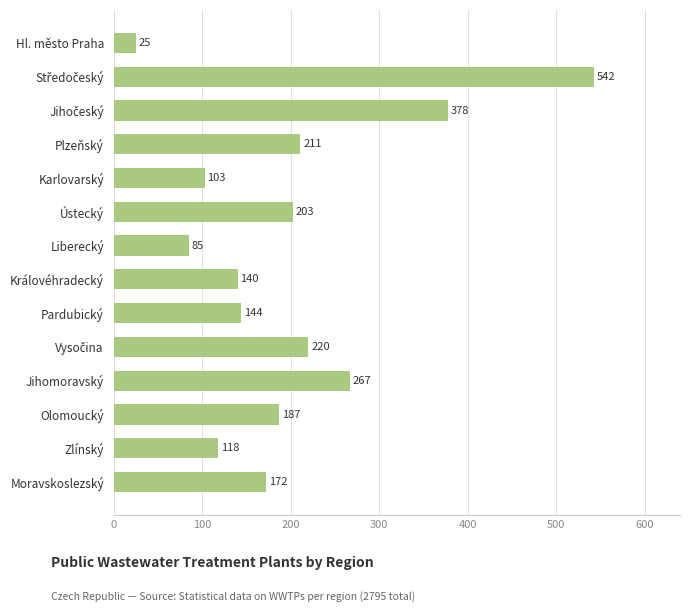

Count the number of categories in the chart.

14